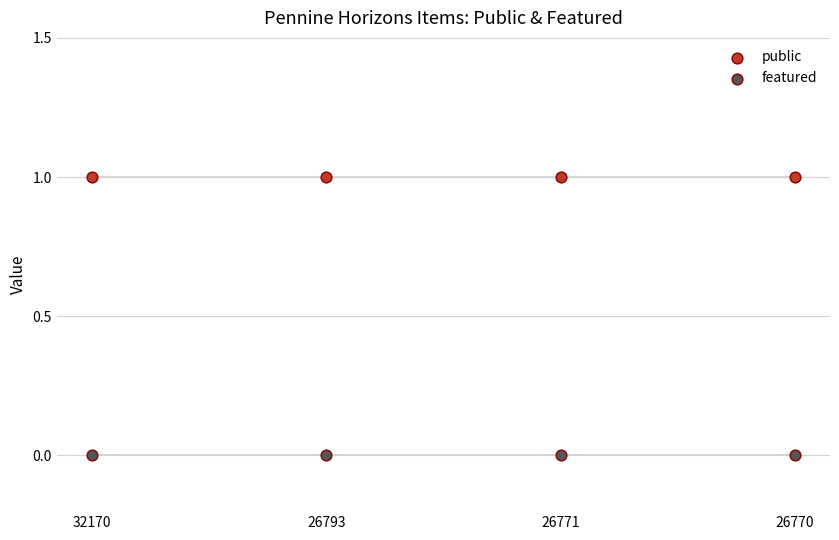

Which series reaches the maximum Y coordinate?

public